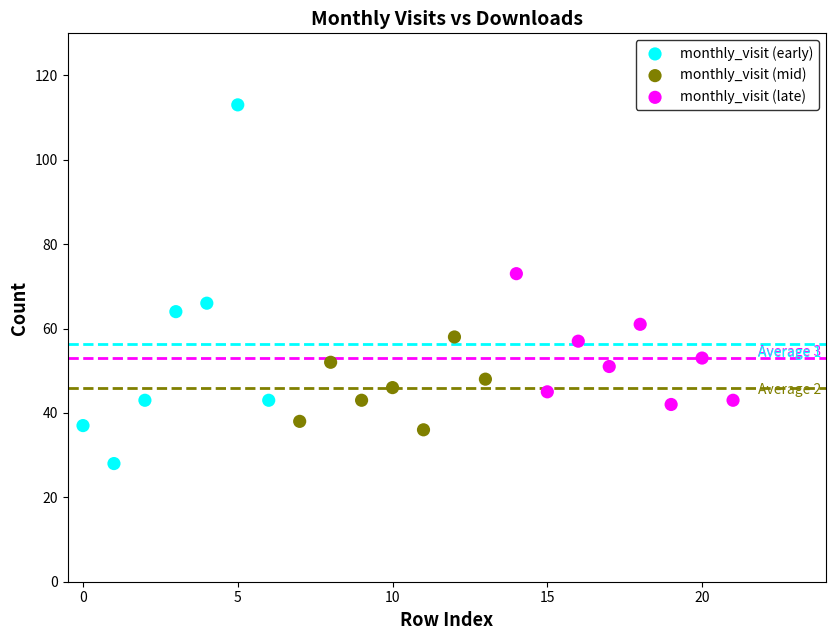

Which series contains the lowest Y value?

monthly_visit (early)